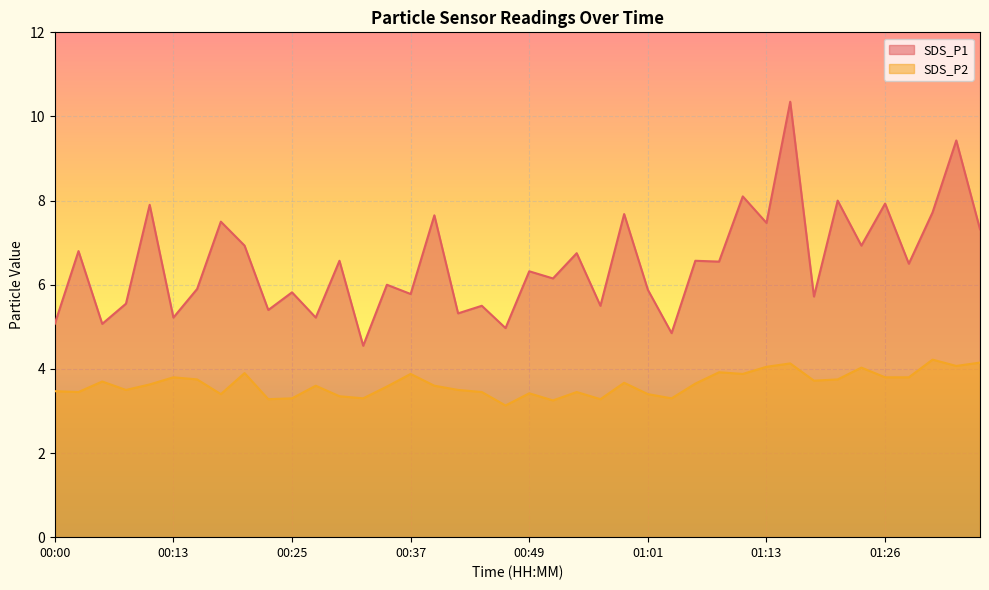

Rank the categories by SDS_P1 value from lowest to highest.

00:32, 01:04, 00:47, 00:00, 00:05, 00:13, 00:27, 00:42, 00:22, 00:44, 00:56, 00:08, 01:18, 00:37, 00:25, 01:01, 00:15, 00:35, 00:52, 00:49, 01:28, 01:09, 00:30, 01:06, 00:54, 00:03, 00:20, 01:23, 01:35, 01:13, 00:17, 00:39, 00:59, 01:30, 00:10, 01:26, 01:21, 01:11, 01:33, 01:16